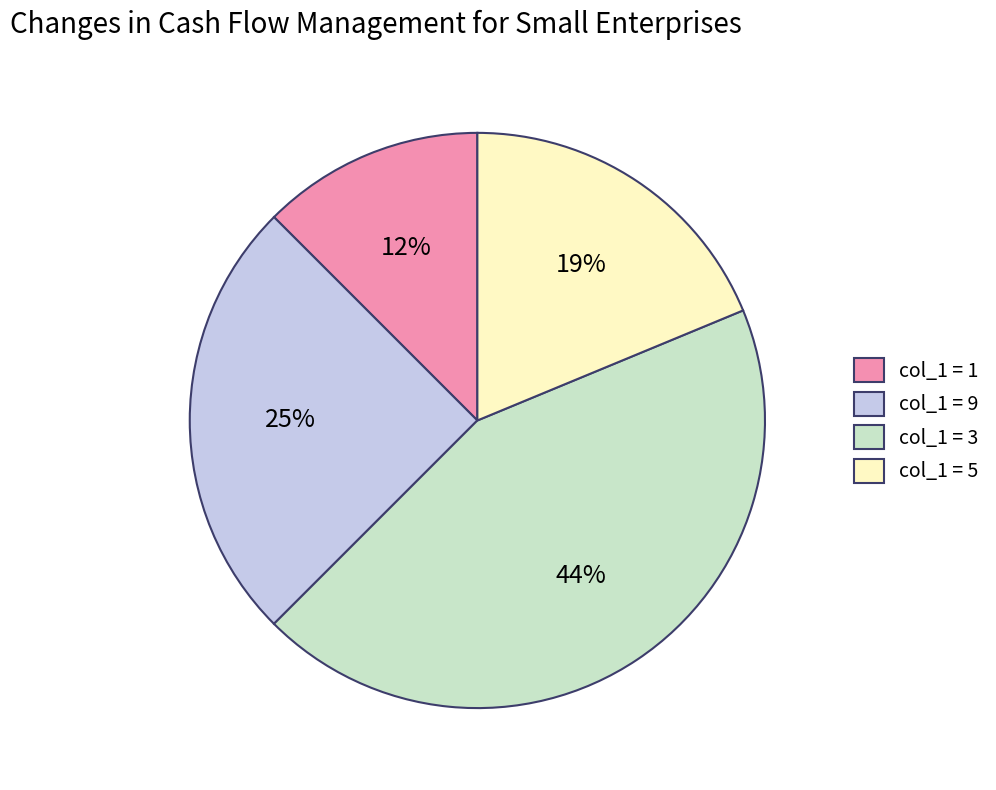

To the nearest percent, what percentage of the pie is col_1 = 3?

44%